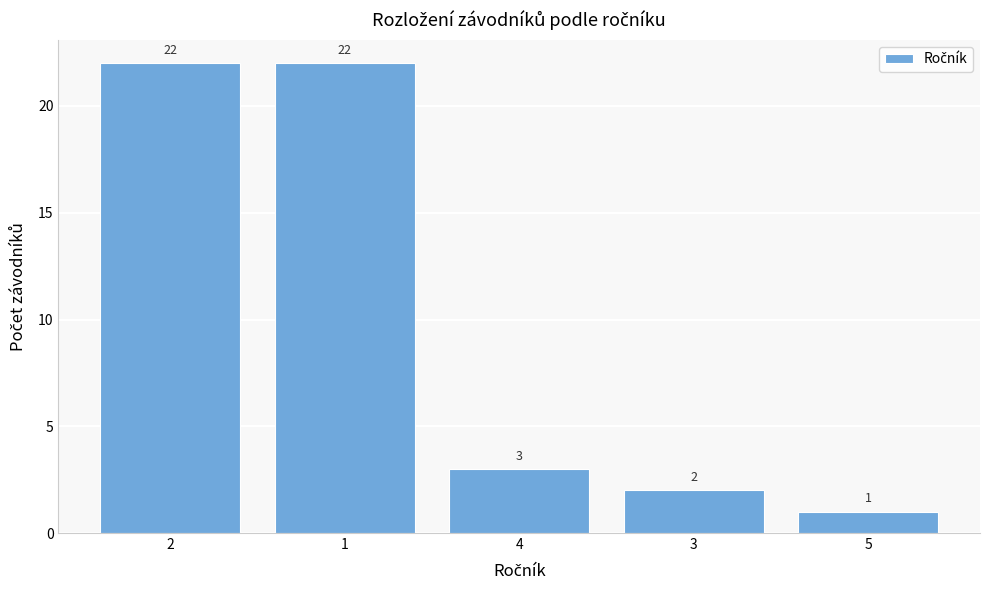

Reading left to right, list all the values displayed in this chart.

22	22	3	2	1